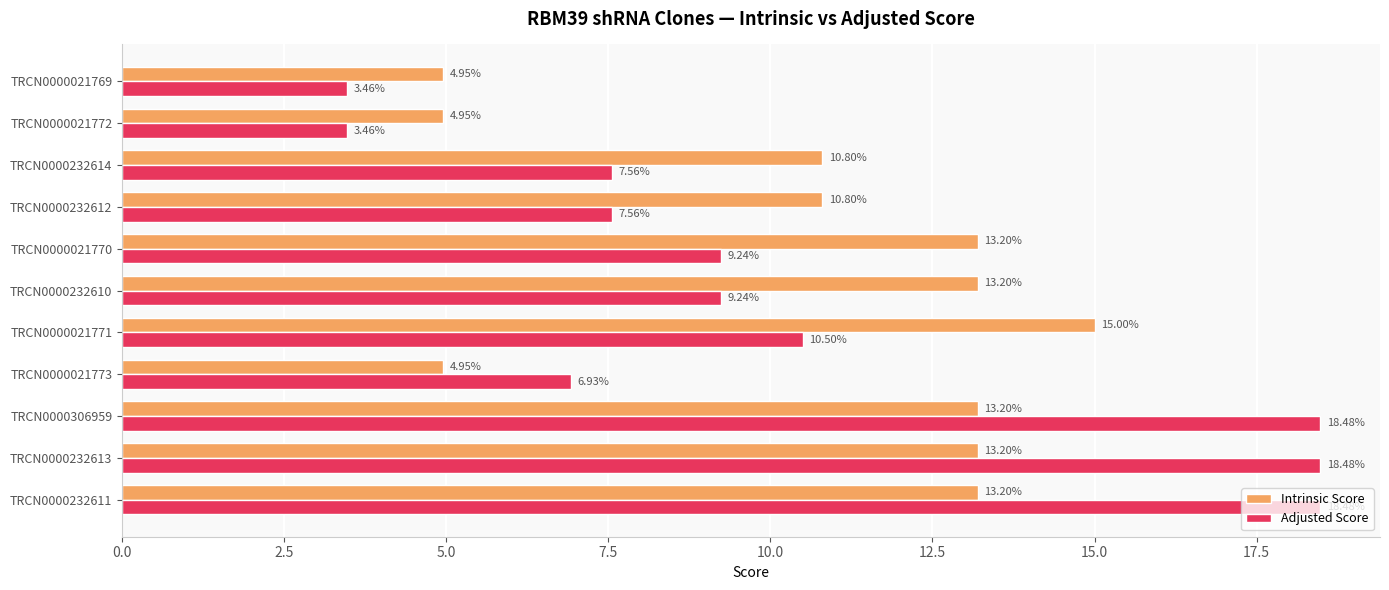

Which series has the widest spread of values?

Adjusted Score